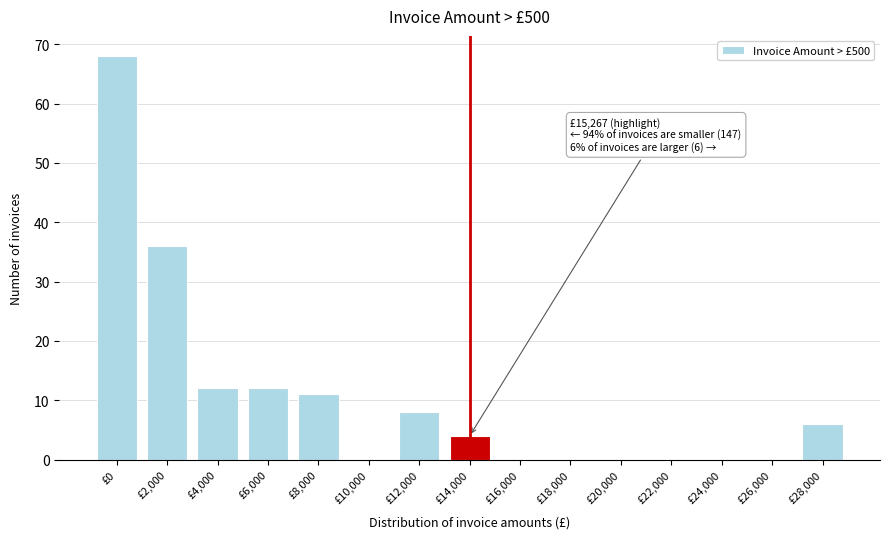

Reading left to right, what are all the values shown in this chart?

£0=68	£2,000=36	£4,000=12	£6,000=12	£8,000=11	£10,000=0	£12,000=8	£14,000=4	£16,000=0	£18,000=0	£20,000=0	£22,000=0	£24,000=0	£26,000=0	£28,000=6